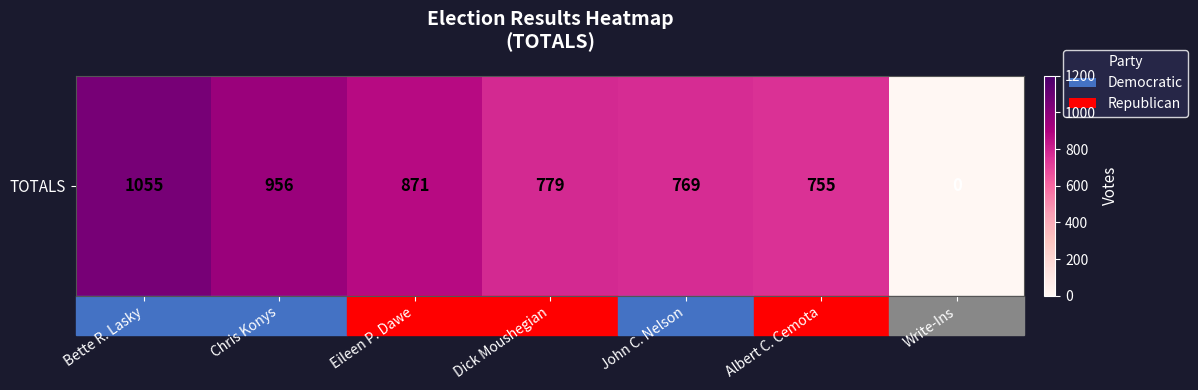

Which label corresponds to the largest value in the chart?

Bette R. Lasky